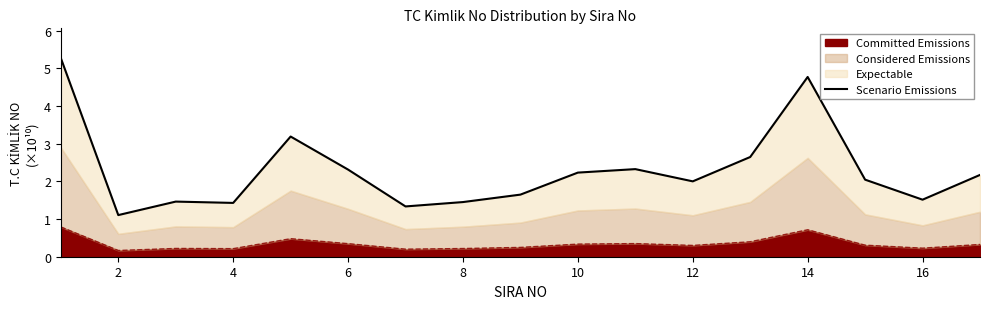

What is the average value?

2.3